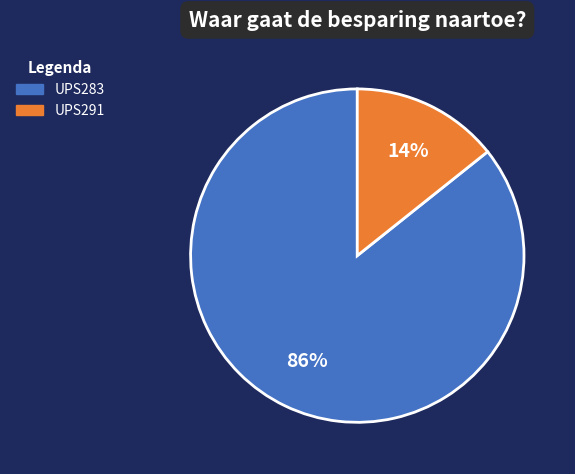

The UPS291 slice represents 14% of the pie. True or false?

True